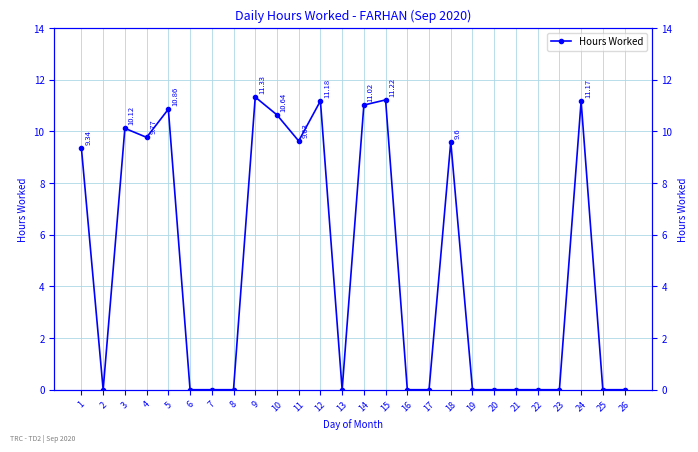

What is the change in value from 5 to 16?

-10.9